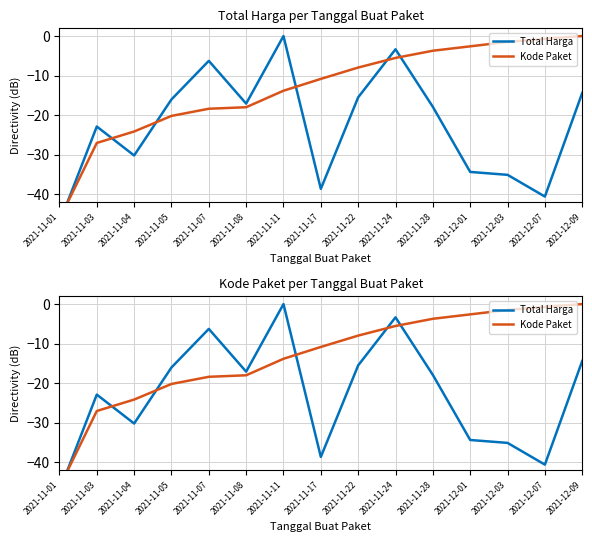

Rank the series by their average value, from lowest to highest.

Total Harga, Kode Paket